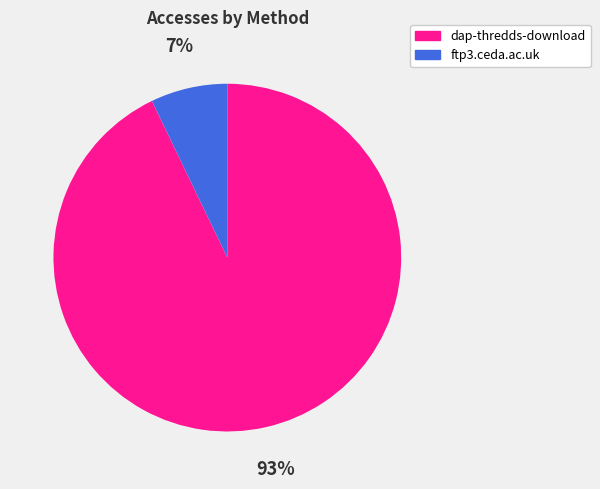

How many segments does this pie chart have?

2